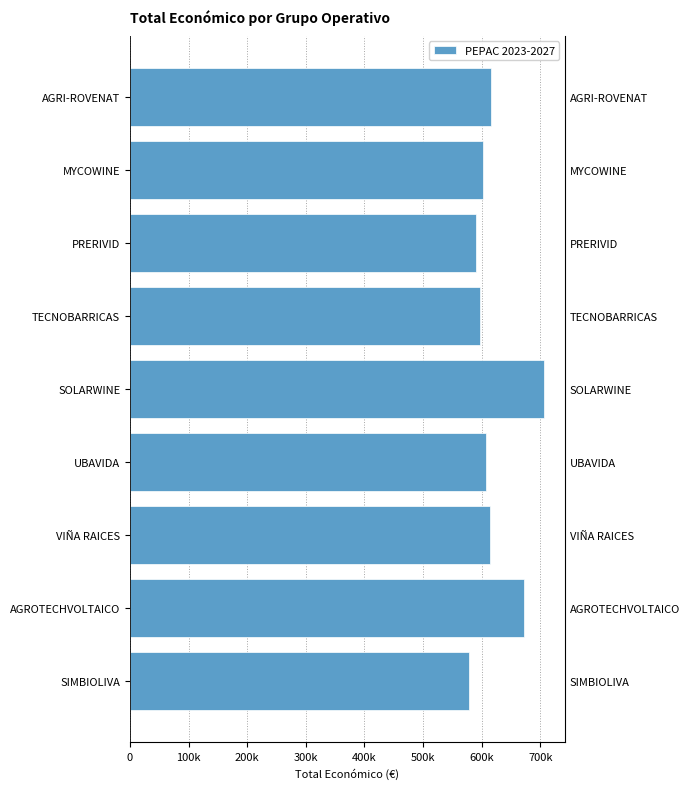

Which has a higher value, SIMBIOLIVA or MYCOWINE?

MYCOWINE